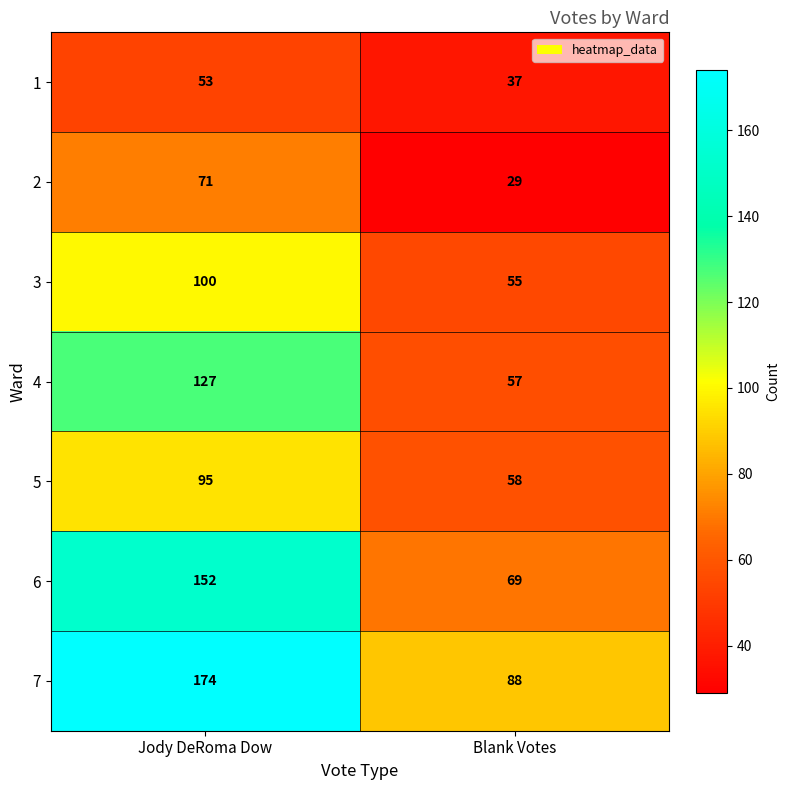

Which label corresponds to the largest value in the chart?

Jody DeRoma Dow